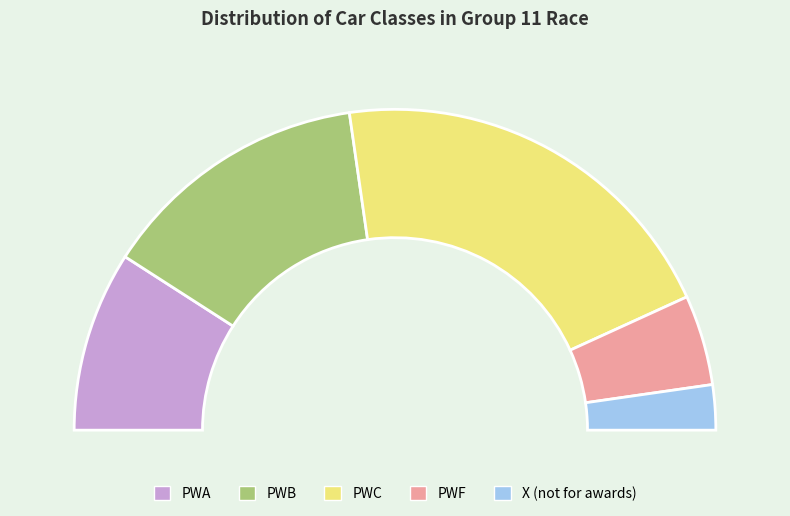

What percentage is the PWB slice, to the nearest percent?

27%